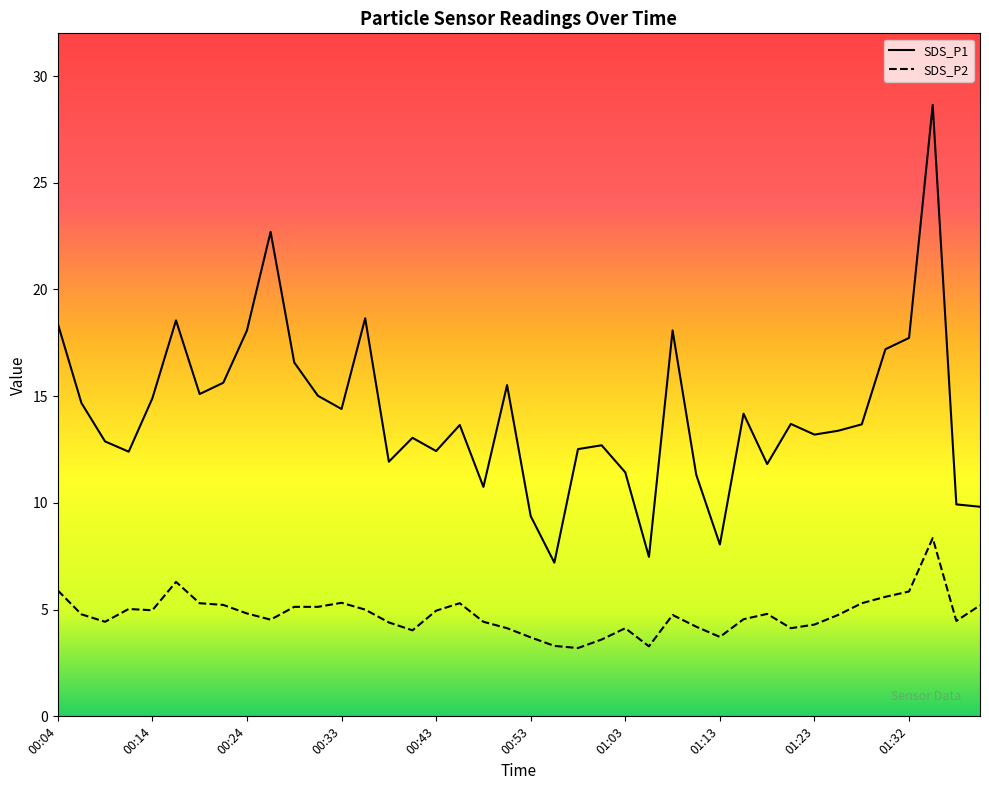

True or false: SDS_P2 and SDS_P1 cross at least once.

False